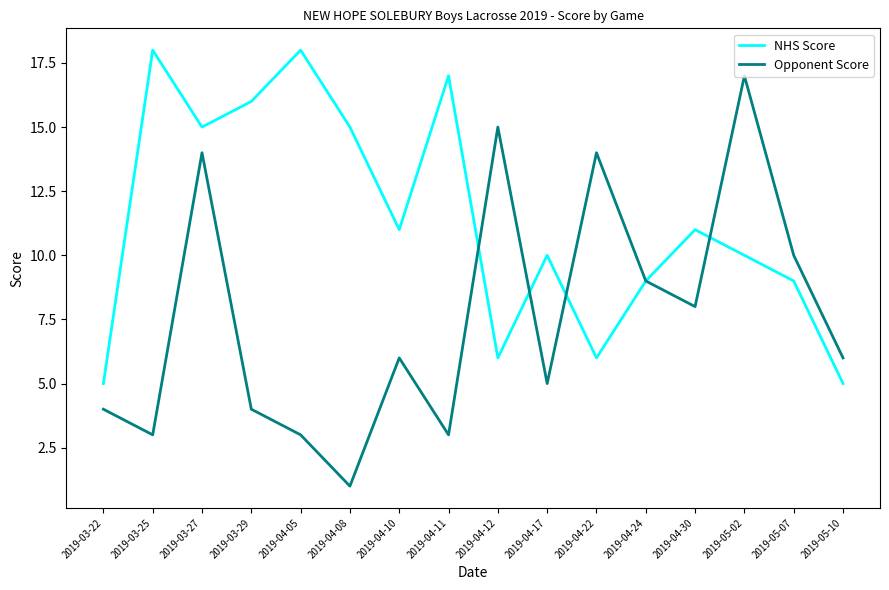

Where is Opponent Score nearest to the value 9?

2019-04-24